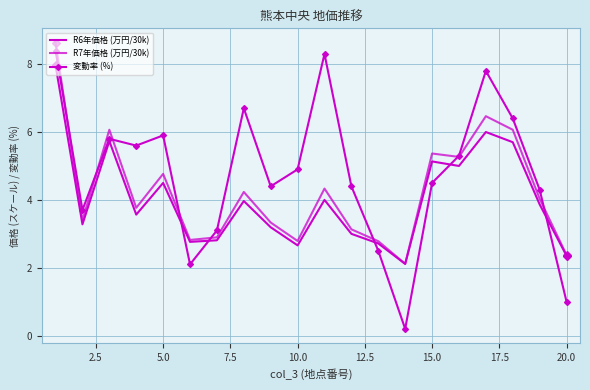

At how many categories does at least one series exceed 0?

20